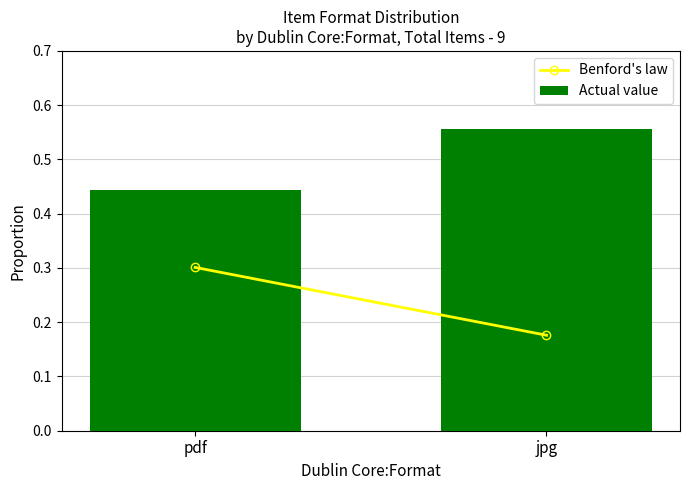

What is the average value?

0.5